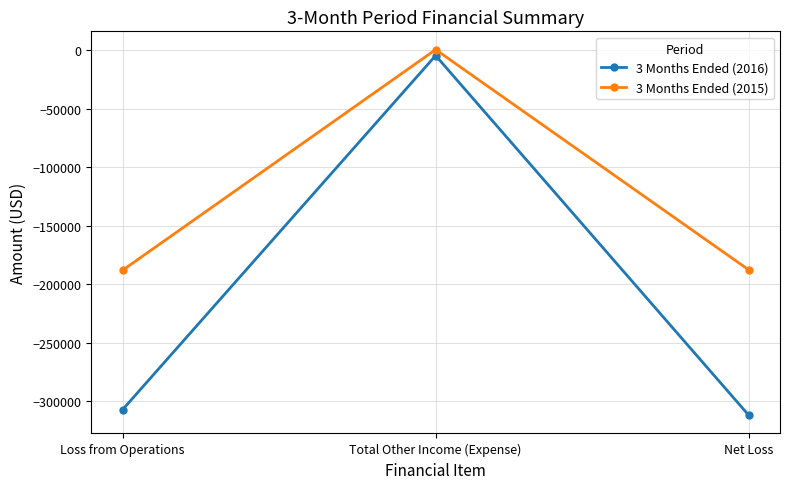

What is the maximum value for 3 Months Ended (2016)?

-4718